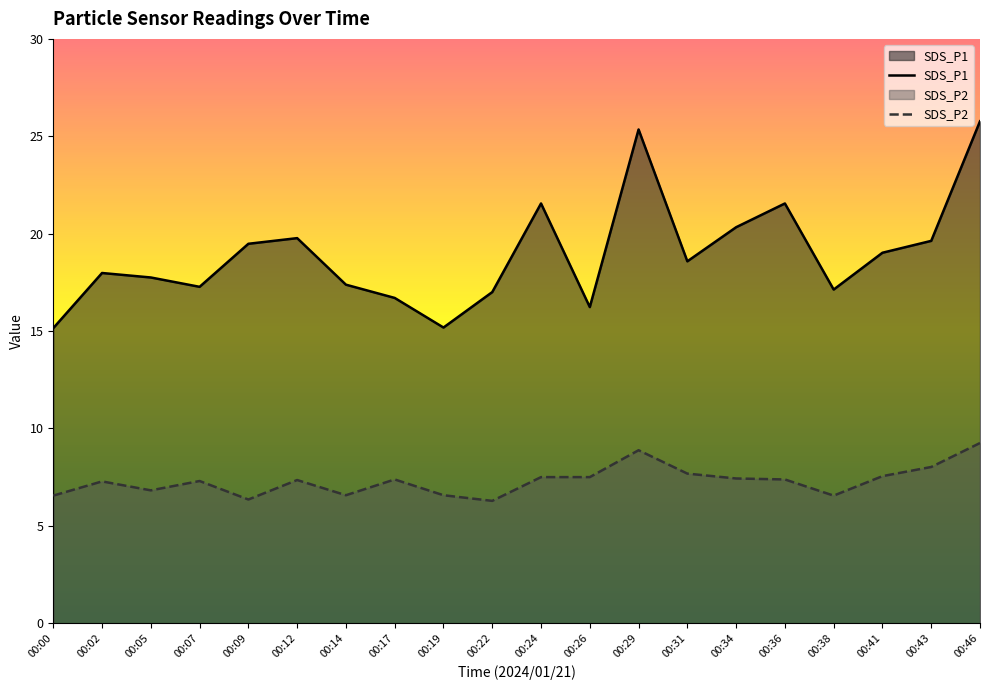

How many values in the SDS_P1 series exceed 18?

10